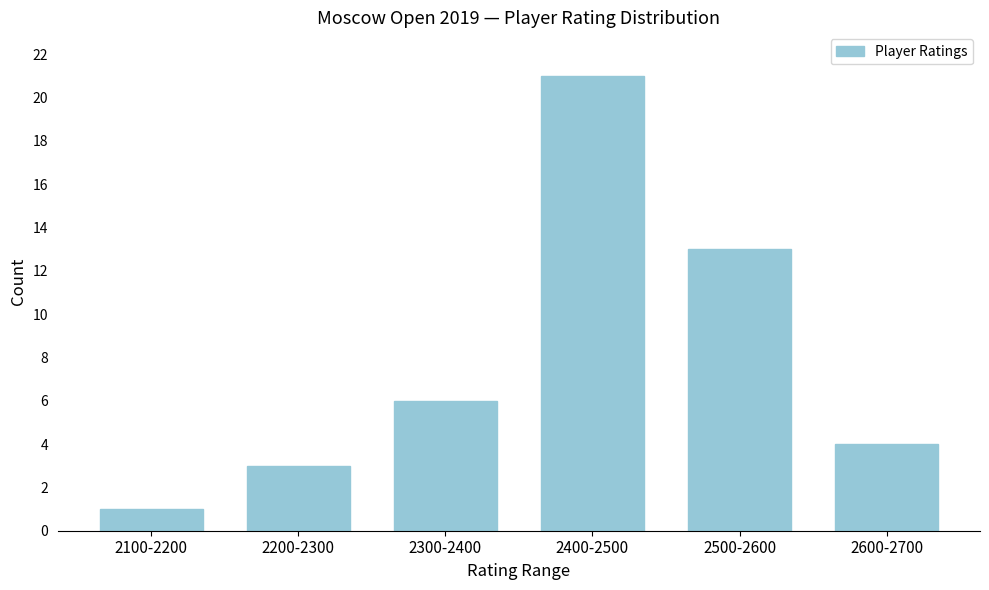

Reading left to right, extract all data points from this chart.

2100-2200=1	2200-2300=3	2300-2400=6	2400-2500=21	2500-2600=13	2600-2700=4